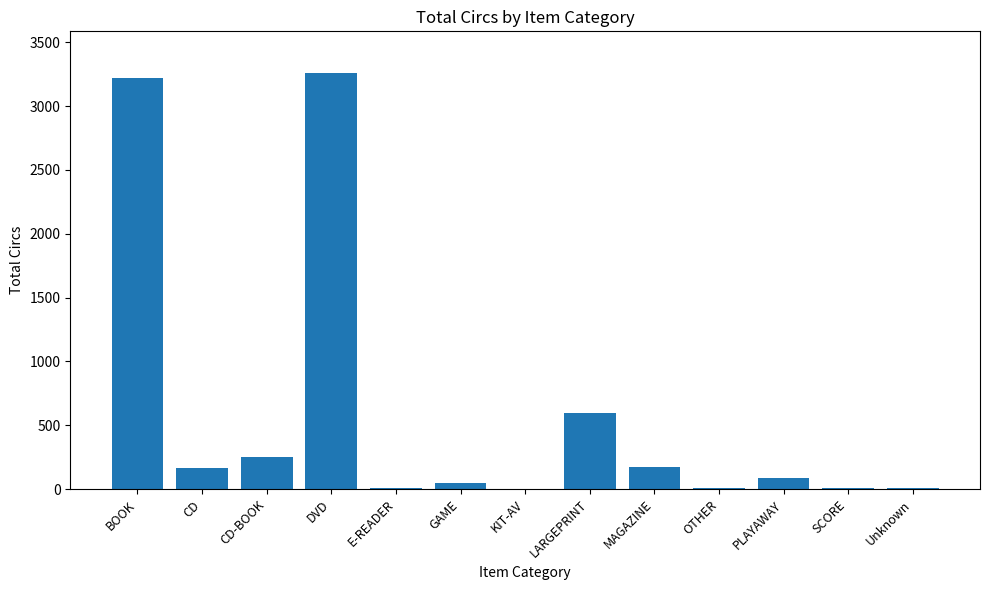

Between LARGEPRINT and GAME, which is larger?

LARGEPRINT